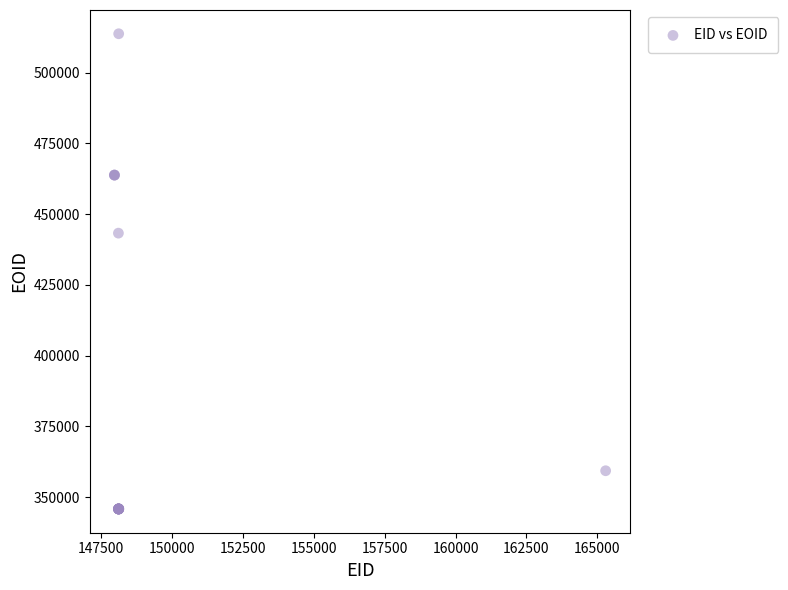

What Y value in the scatter plot is closest to 429789?

443292